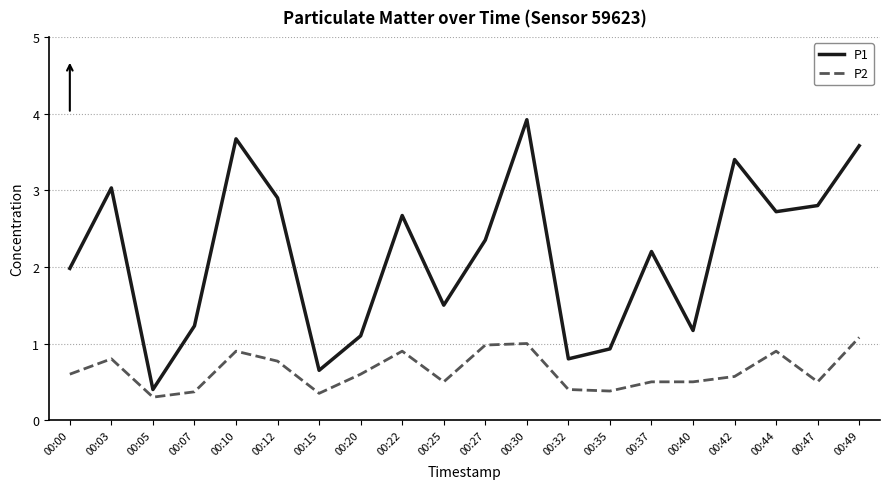

Is it true that P1 equals 4.9 at 00:12?

False